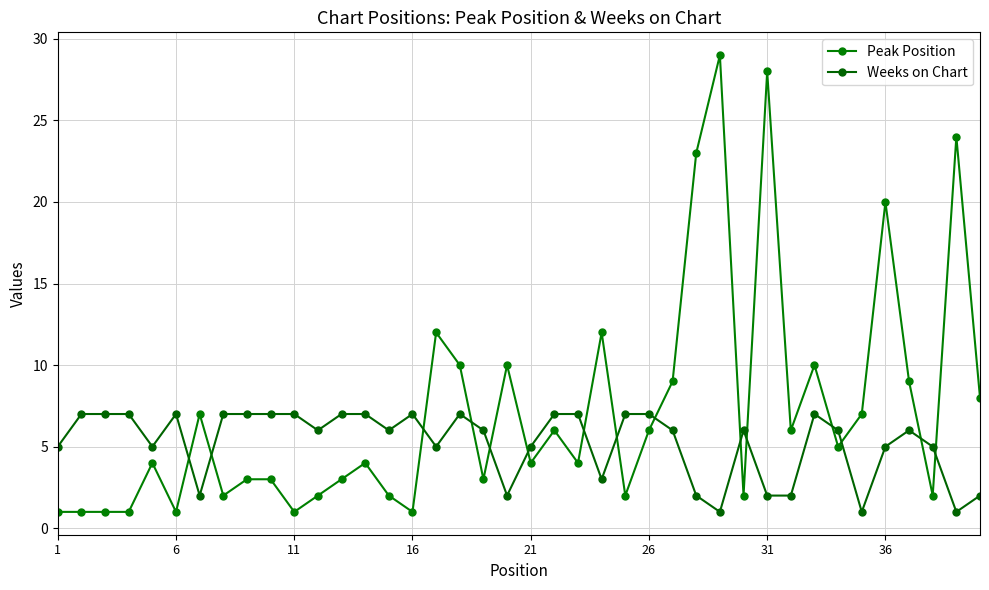

Rank the series by their average value, from highest to lowest.

Peak Position, Weeks on Chart